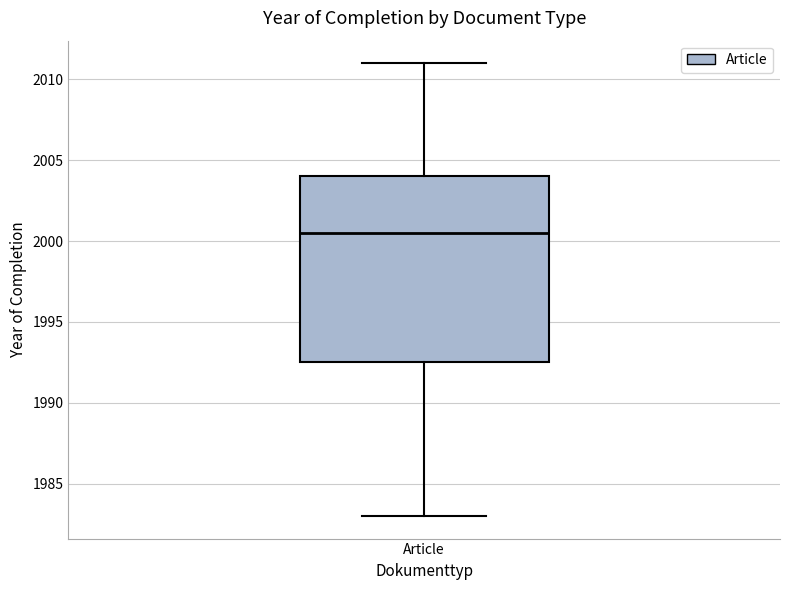

Read this box plot against the y-axis: the position of the median line, the range covered by the box, and the ends of both whiskers. The values are not printed on the chart, so give them approximately, as read against the axis.

median 2000.5, box 1992.5 to 2004.0, whiskers 1983.0 to 2011.0